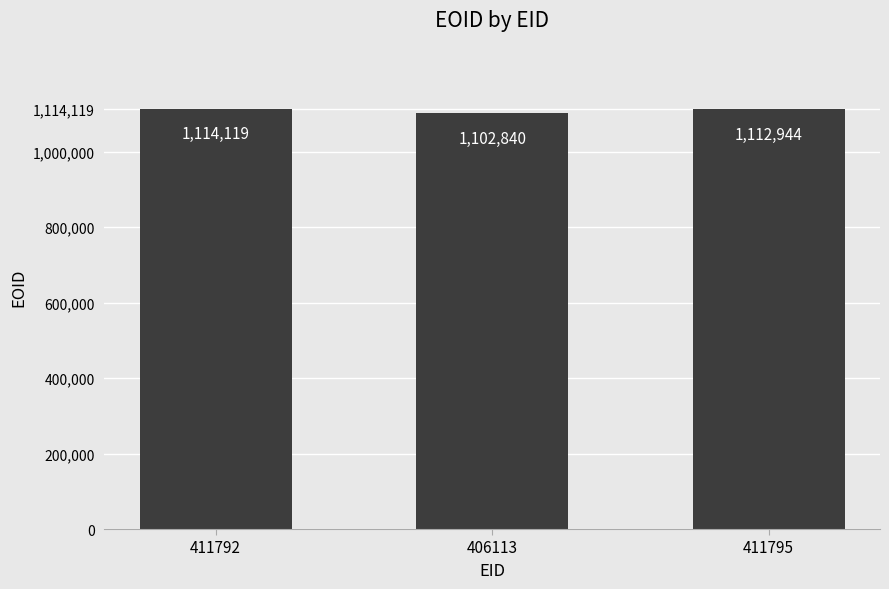

At which label does the data first exceed 1112944?

411792